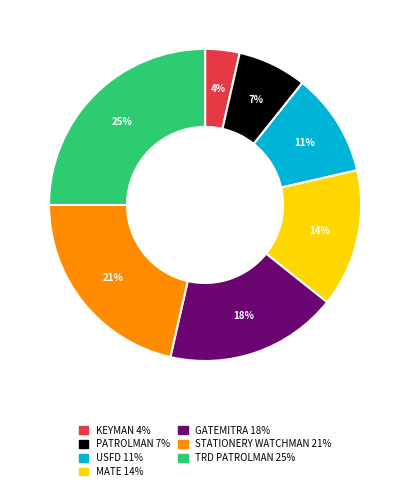

Count the number of slices in the pie.

7